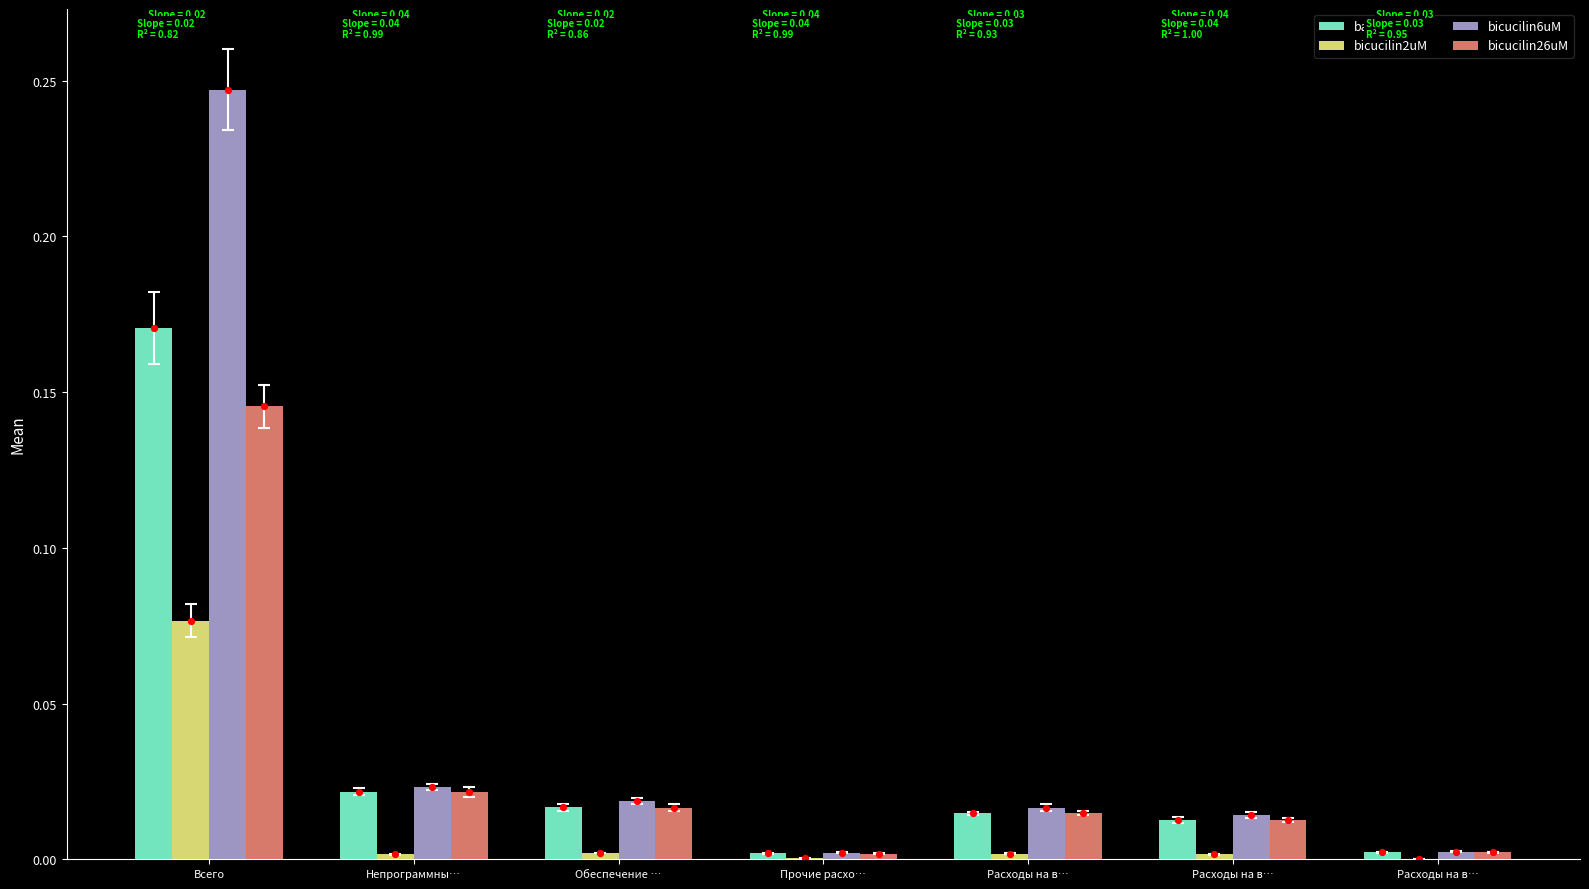

Which series contains the highest Y value?

bicucilin6uM